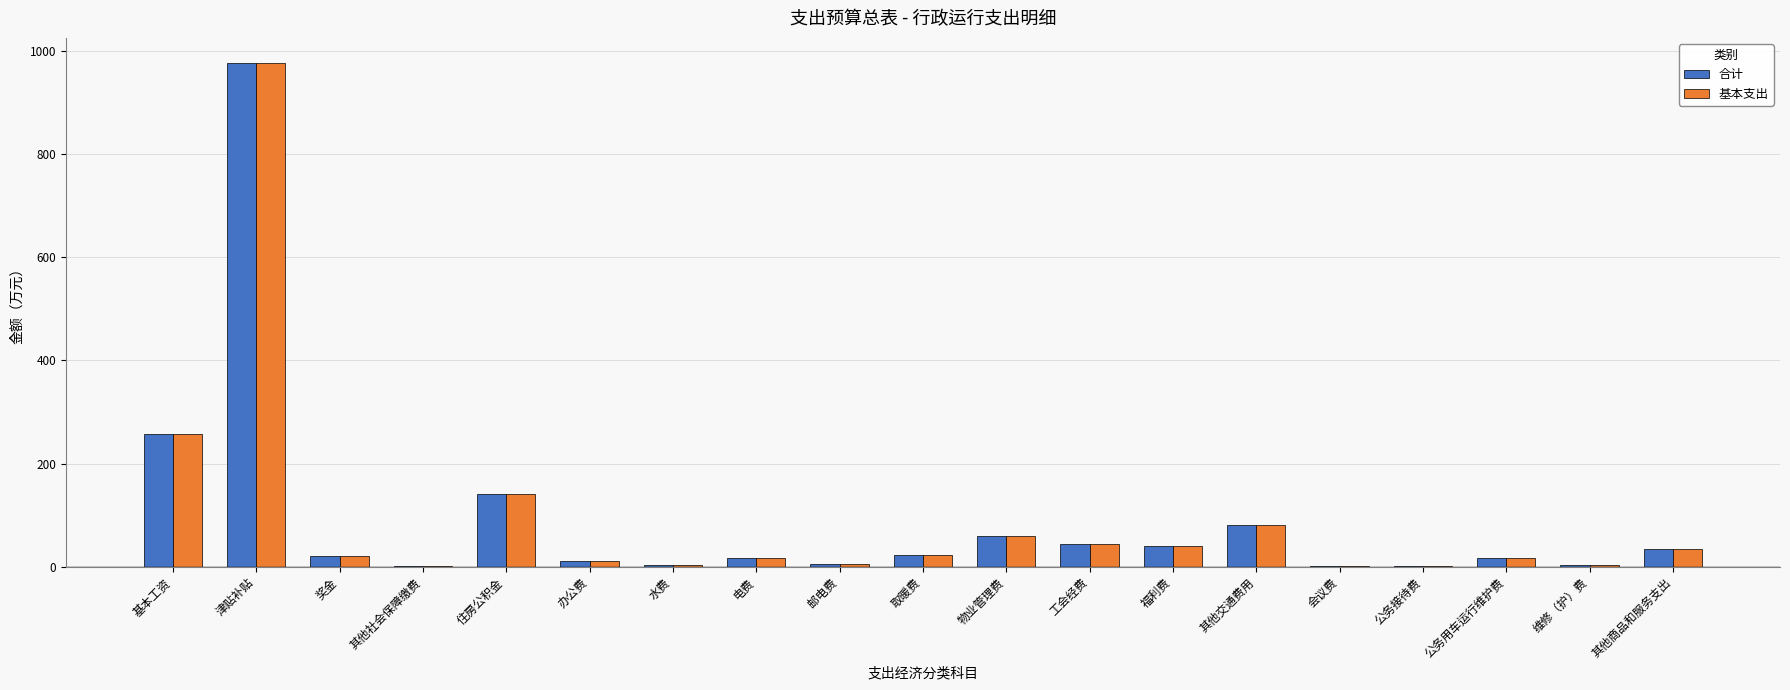

Are the bars grouped side by side (vs. stacked)?

Yes